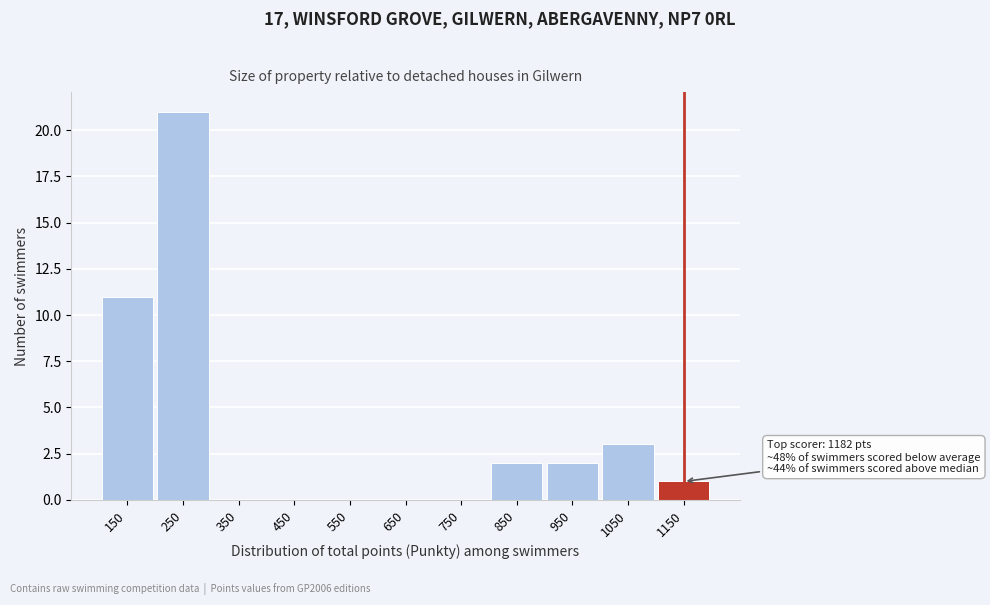

Reading left to right, what are all the values shown in this chart?

150=11	250=21	350=0	450=0	550=0	650=0	750=0	850=2	950=2	1050=3	1150=1